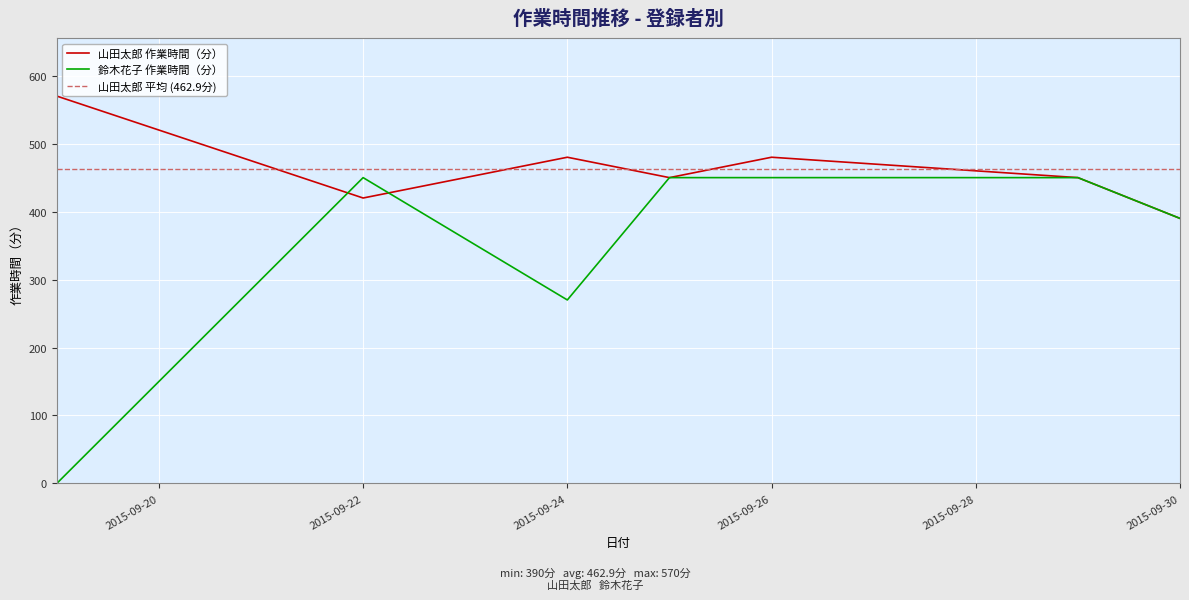

What is the highest value of the 鈴木花子 作業時間（分） series?

450